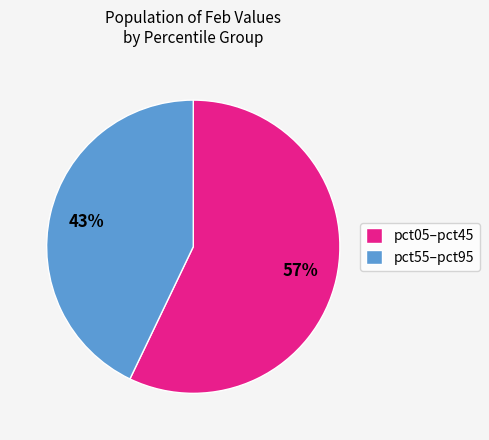

True or false: pct05–pct45 accounts for 57% of the total.

True